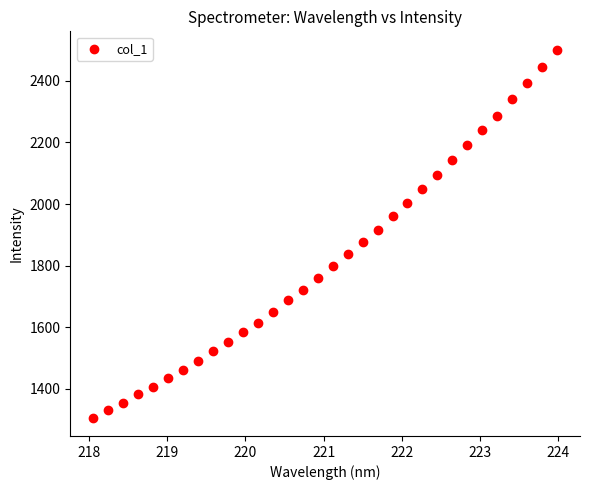

What is the range of X values (max minus min)?

5.9